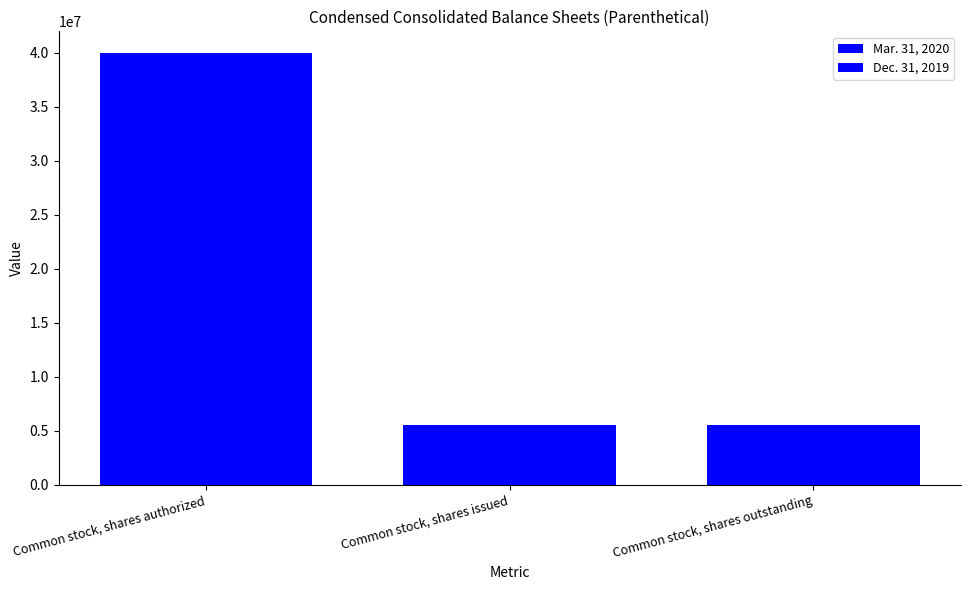

What is the total value across all series at Common stock, shares authorized?

80000000